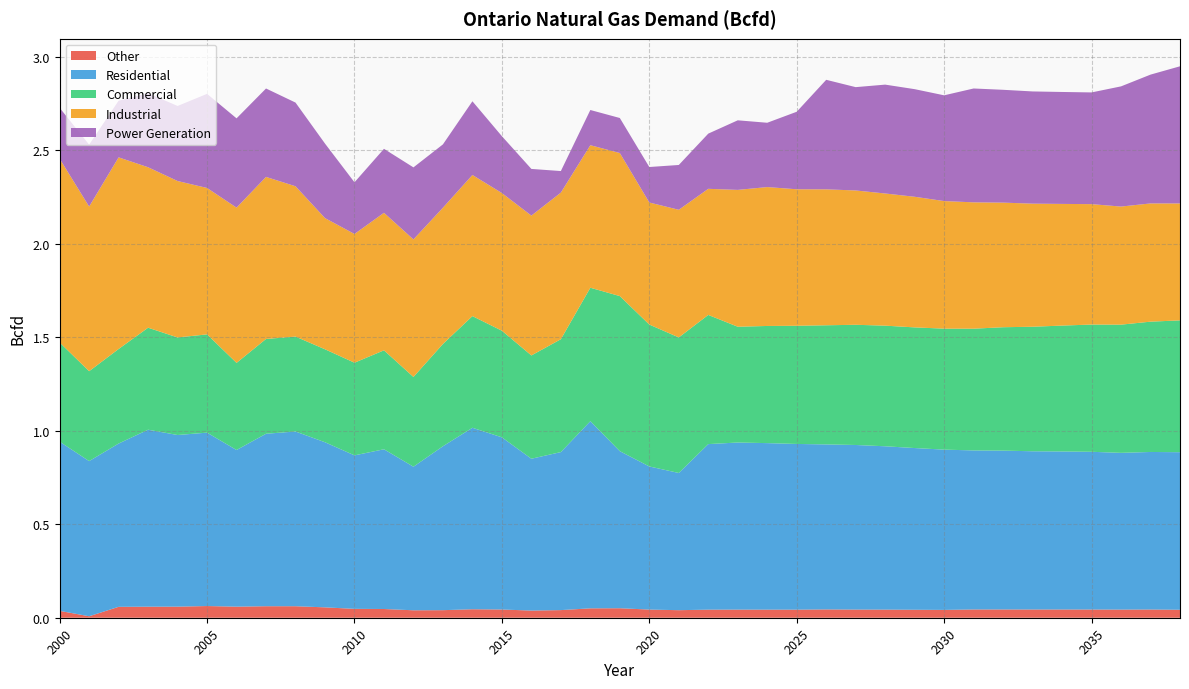

Reading left to right, extract all data points from this chart.

Other: 0.0	0.0	0.1	0.1	0.1	0.1	0.1	0.1	0.1	0.1	0.0	0.0	0.0	0.0	0.0	0.0	0.0	0.0	0.1	0.1	0.0	0.0	0.0	0.0	0.0	0.0	0.0	0.0	0.0	0.0	0.0	0.0	0.0	0.0	0.0	0.0	0.0	0.0	0.0
Residential: 0.9	0.8	0.9	0.9	0.9	0.9	0.8	0.9	0.9	0.9	0.8	0.9	0.8	0.9	1.0	0.9	0.8	0.8	1.0	0.8	0.8	0.7	0.9	0.9	0.9	0.9	0.9	0.9	0.9	0.9	0.9	0.9	0.8	0.8	0.8	0.8	0.8	0.8	0.8
Commercial: 0.5	0.5	0.5	0.5	0.5	0.5	0.5	0.5	0.5	0.5	0.5	0.5	0.5	0.5	0.6	0.6	0.6	0.6	0.7	0.8	0.8	0.7	0.7	0.6	0.6	0.6	0.6	0.6	0.6	0.6	0.6	0.7	0.7	0.7	0.7	0.7	0.7	0.7	0.7
Industrial: 1.0	0.9	1.0	0.9	0.8	0.8	0.8	0.9	0.8	0.7	0.7	0.7	0.7	0.7	0.8	0.7	0.7	0.8	0.8	0.8	0.7	0.7	0.7	0.7	0.7	0.7	0.7	0.7	0.7	0.7	0.7	0.7	0.7	0.7	0.7	0.6	0.6	0.6	0.6
Power Generation: 0.3	0.3	0.3	0.4	0.4	0.5	0.5	0.5	0.4	0.4	0.3	0.3	0.4	0.3	0.4	0.3	0.2	0.1	0.2	0.2	0.2	0.2	0.3	0.4	0.3	0.4	0.6	0.6	0.6	0.6	0.6	0.6	0.6	0.6	0.6	0.6	0.6	0.7	0.7